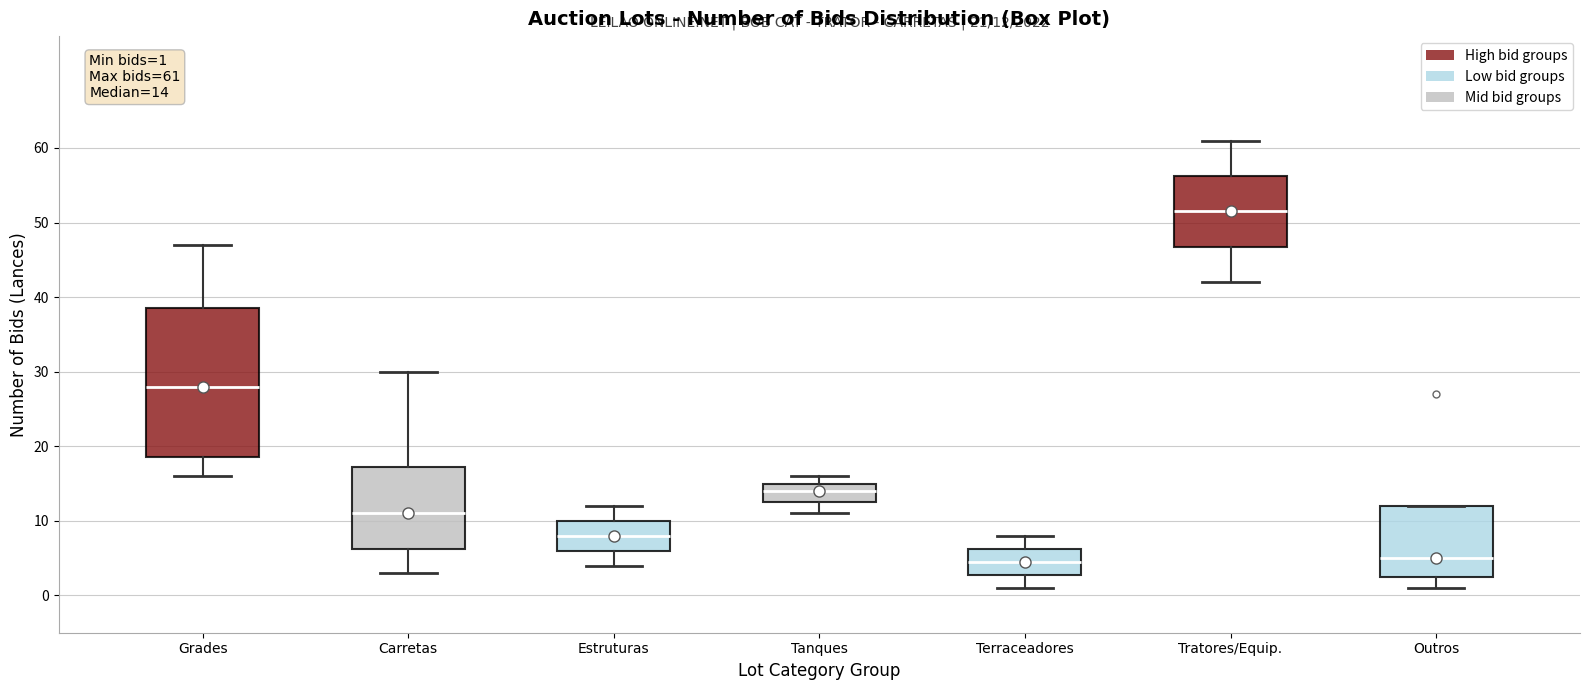

Comparing the boxes themselves (not the whiskers), which one is the tallest?

Grades